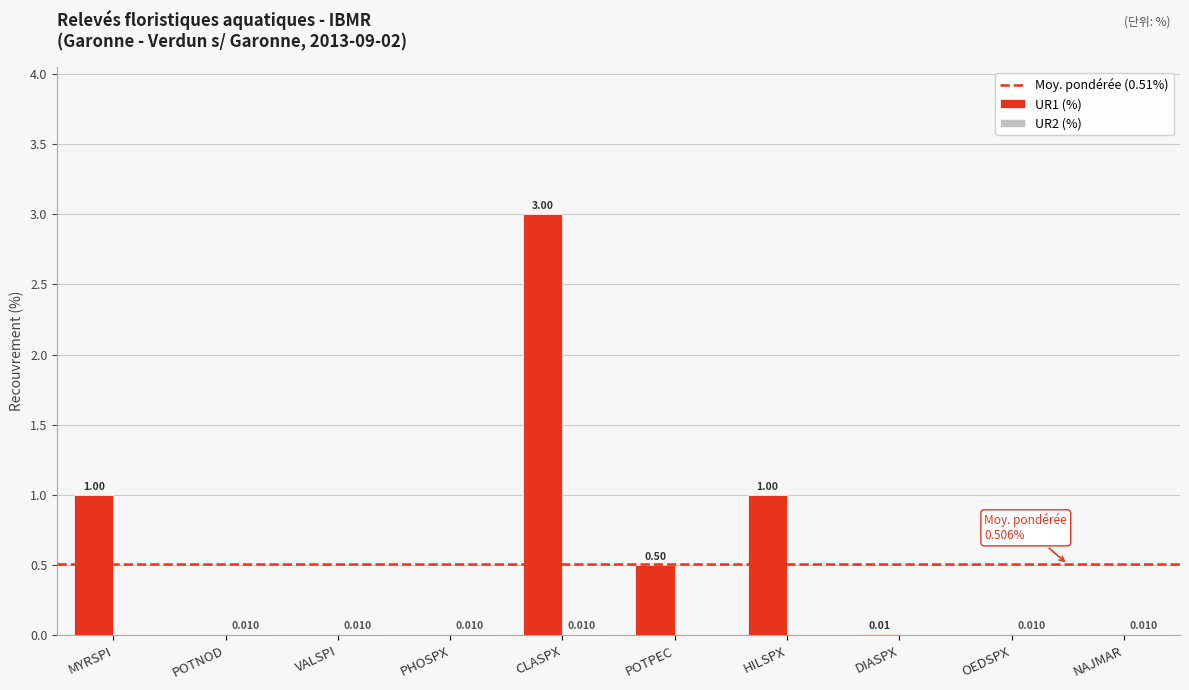

At which category does the chart reach its peak across all series?

CLASPX